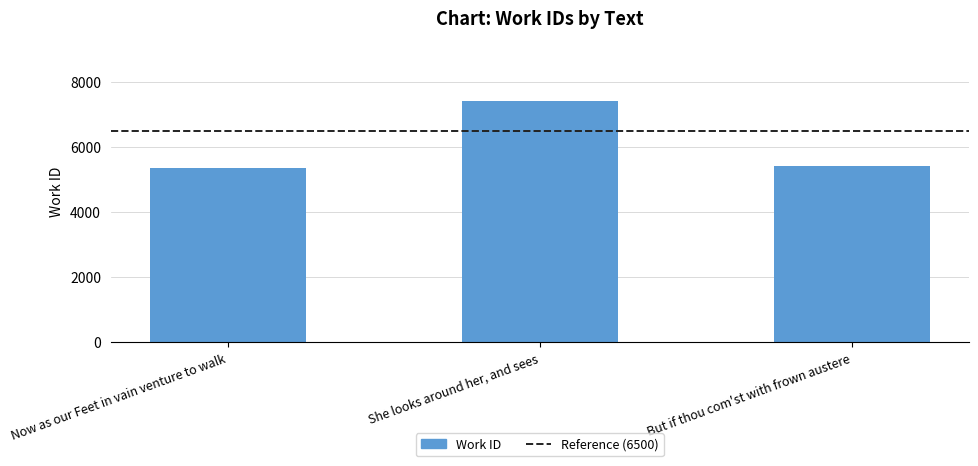

Reading left to right, what are all the values shown in this chart?

5351	7396	5404